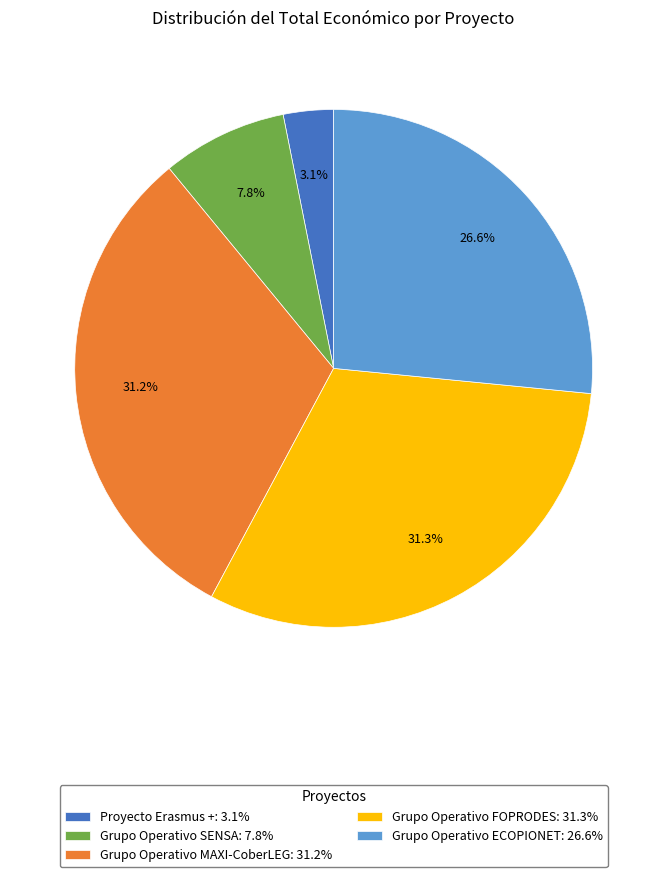

Between Grupo Operativo SENSA: 7.8% and Proyecto Erasmus +: 3.1%, which is larger?

Grupo Operativo SENSA: 7.8%